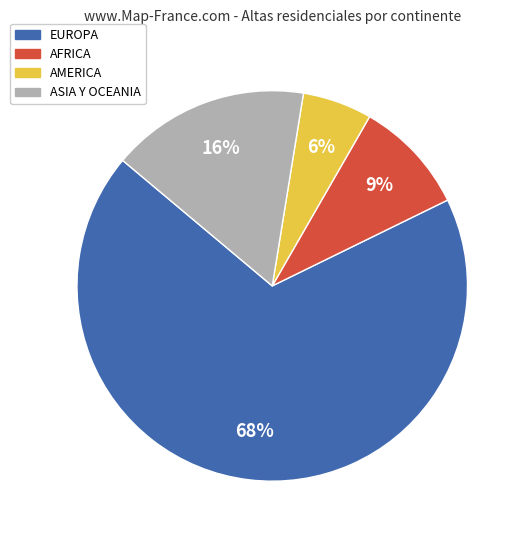

To the nearest percent, what is the combined percentage of AMERICA and ASIA Y OCEANIA?

22%